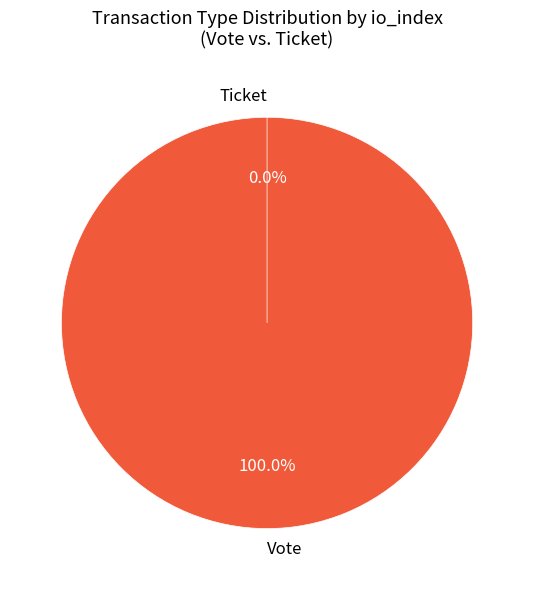

To the nearest percent, what is the combined percentage of Ticket (io_index=0) and Vote (io_index=1)?

100%